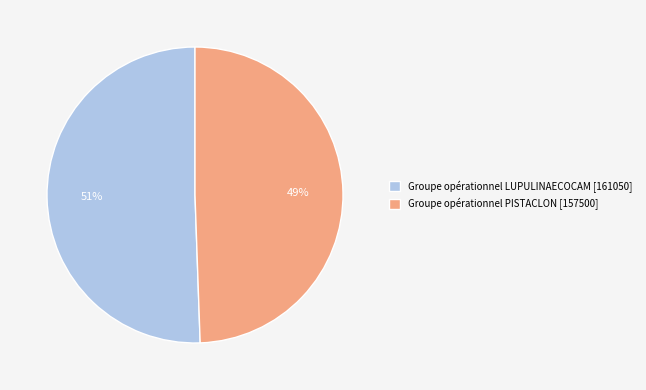

Do Groupe opérationnel PISTACLON [157500] and Groupe opérationnel LUPULINAECOCAM [161050] together represent more than half of the pie?

Yes